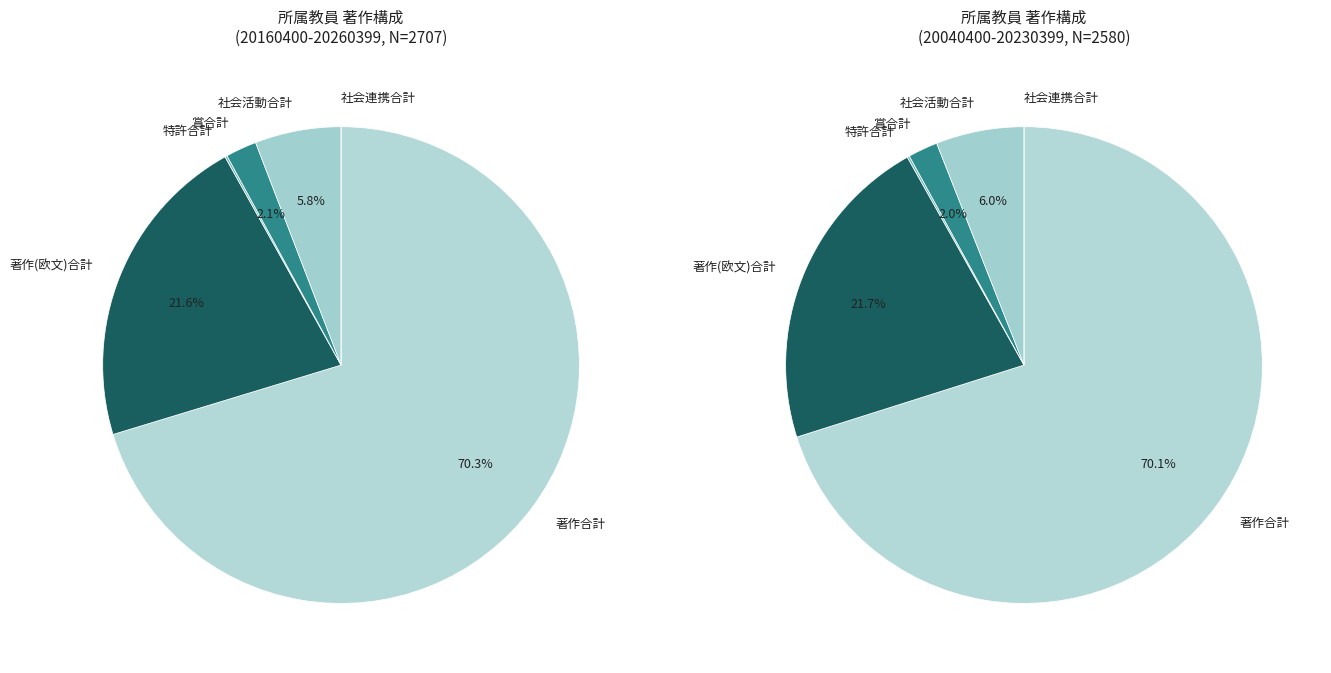

Does 20040400-20230399 represent more than half of the total?

No